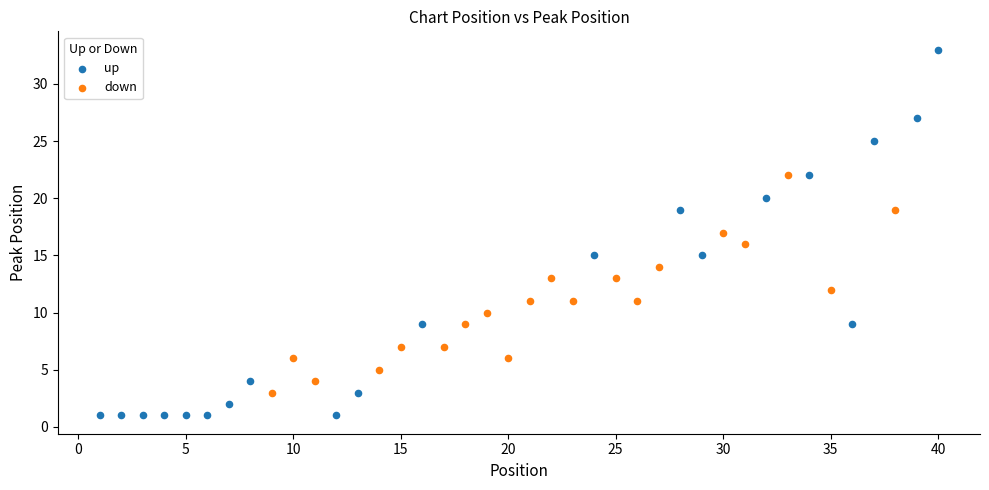

What are all the series names shown in the legend?

up, down